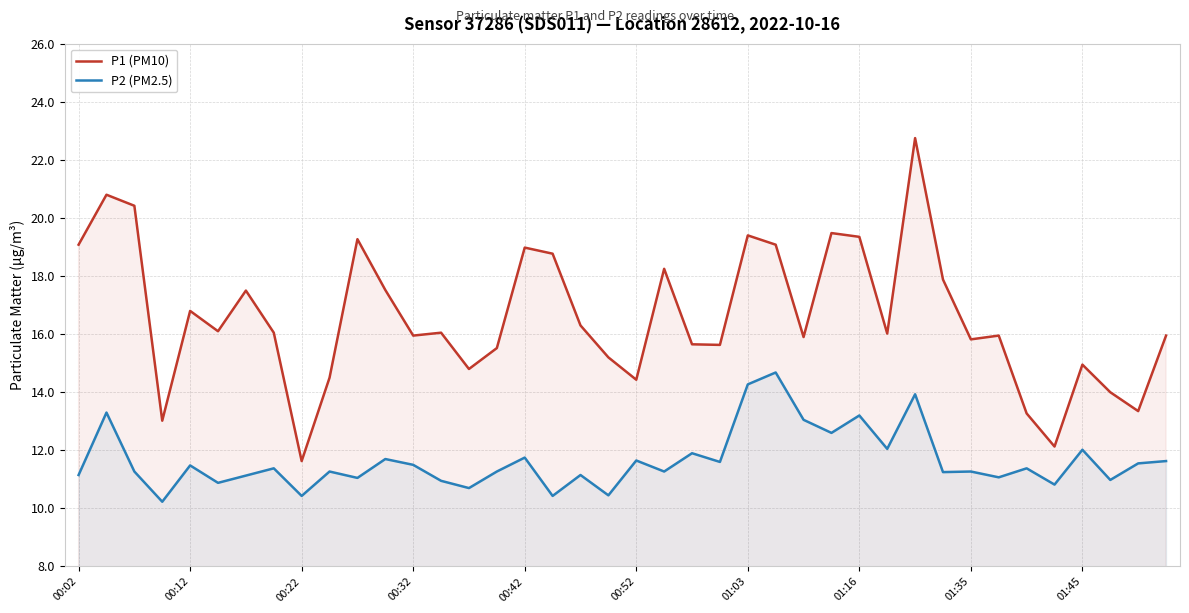

Which series has the widest spread of values?

P1 (PM10)